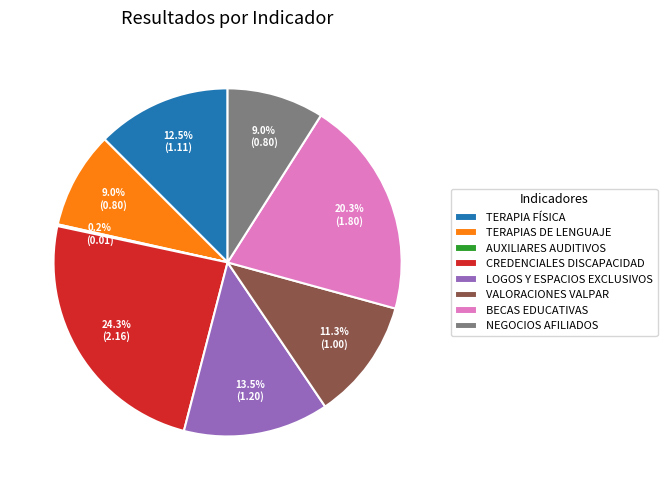

Do VALORACIONES VALPAR and TERAPIAS DE LENGUAJE together represent more than half of the pie?

No